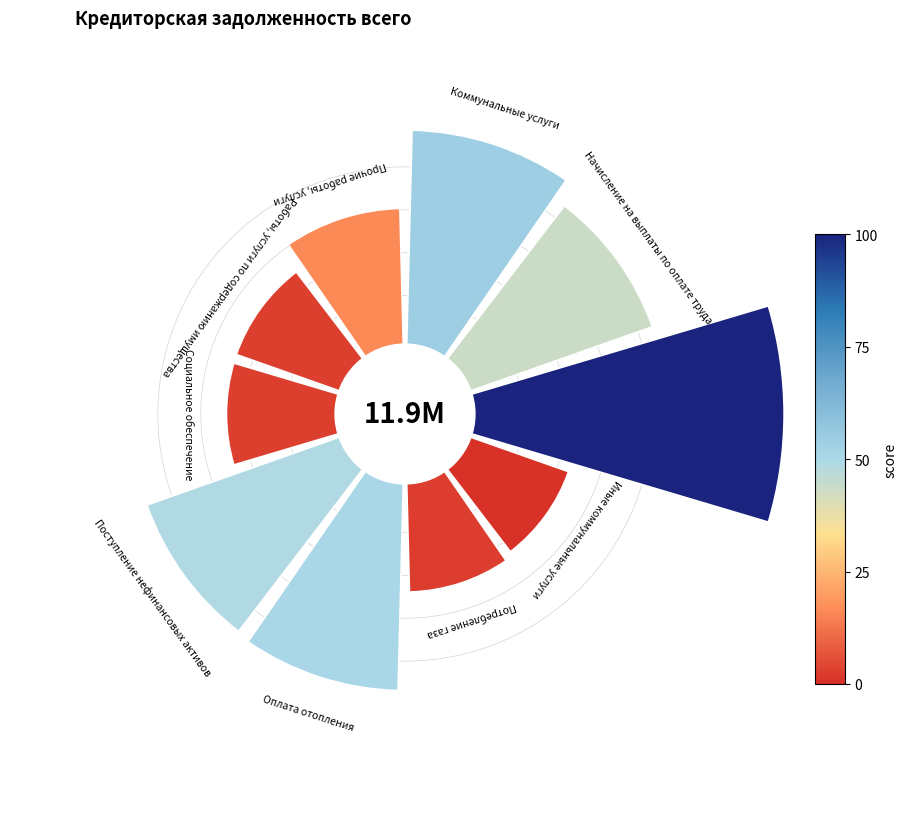

What is the largest slice in the pie chart?

Заработная плата